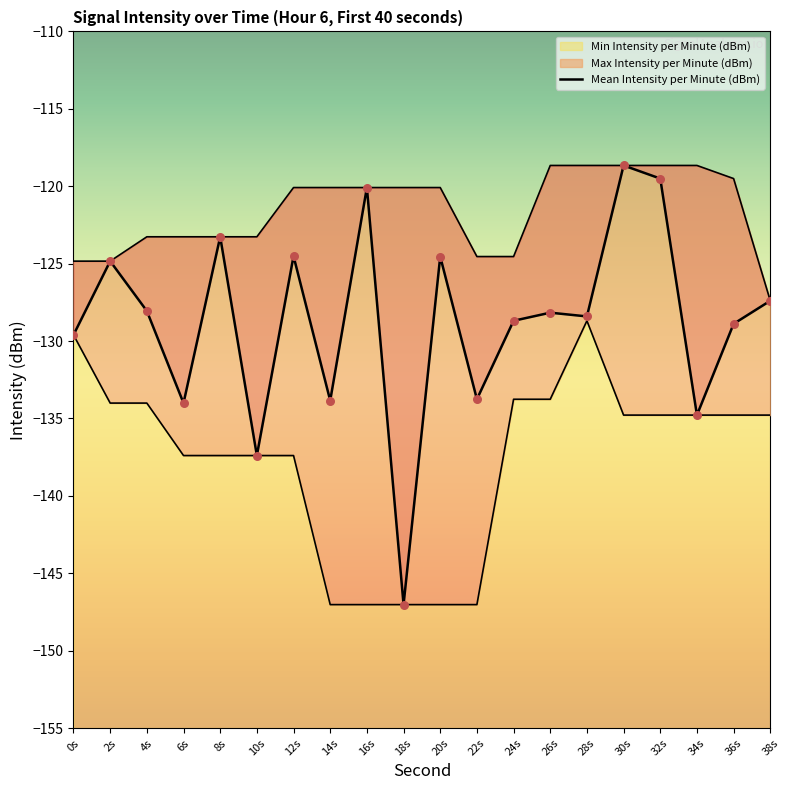

Between 10s and 12s, which is larger?

12s